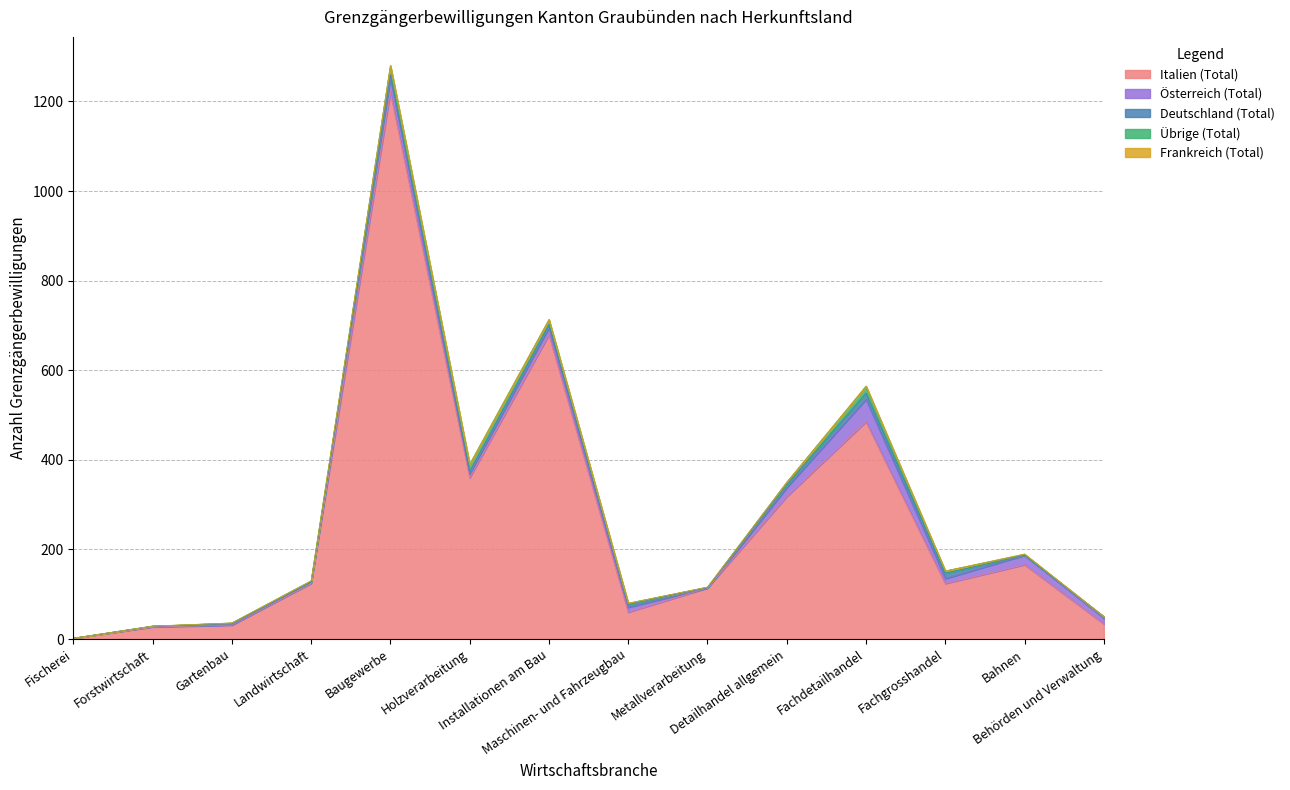

True or false: Österreich (Total) and Frankreich (Total) cross at least once.

False